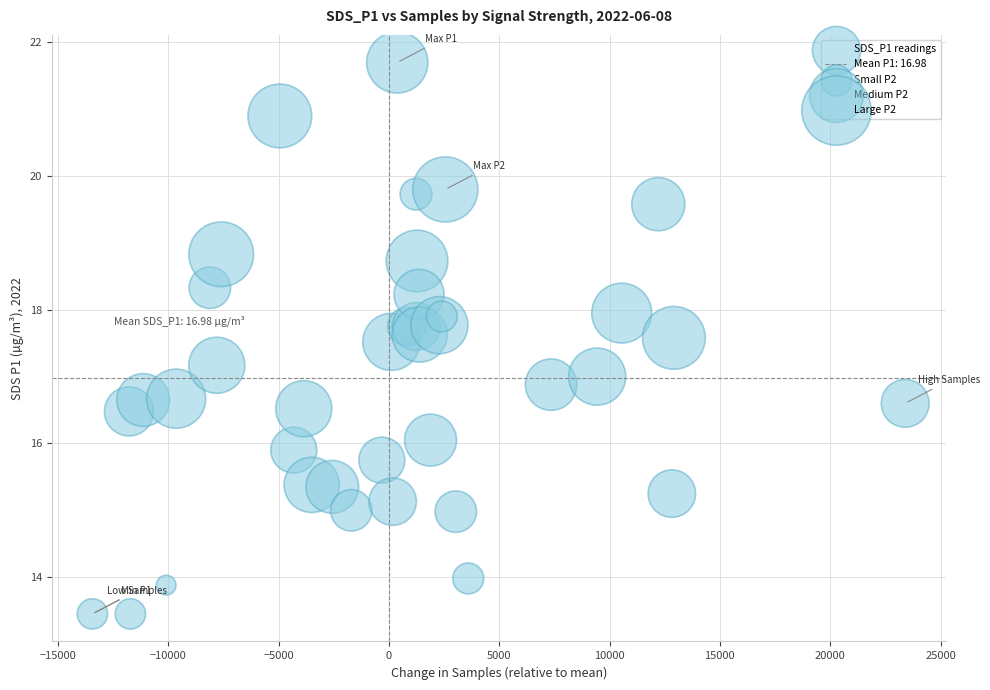

What is the range of X values (max minus min)?

36832.0